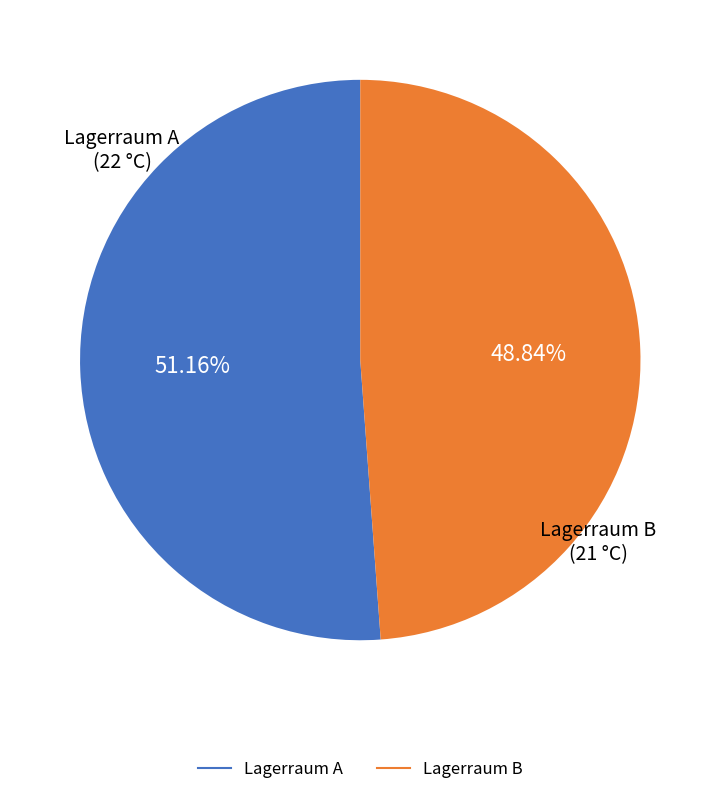

How many segments does this pie chart have?

2